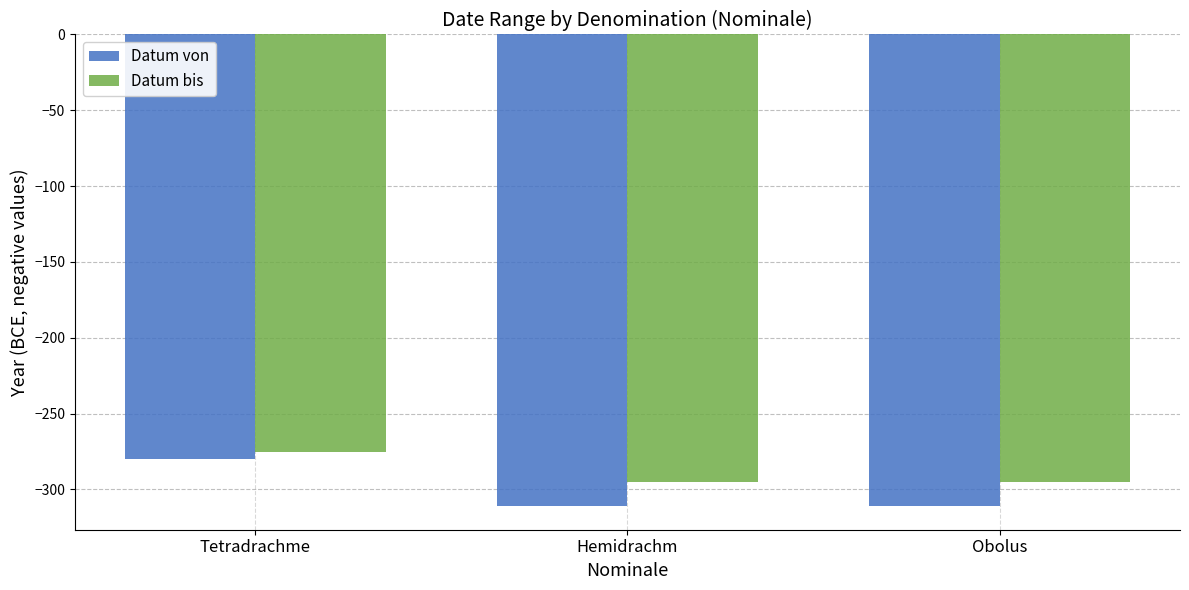

Reading right to left, what are all the values shown in this chart?

Datum von: Obolus=-311	Hemidrachm=-311	Tetradrachme=-280
Datum bis: Obolus=-295	Hemidrachm=-295	Tetradrachme=-275